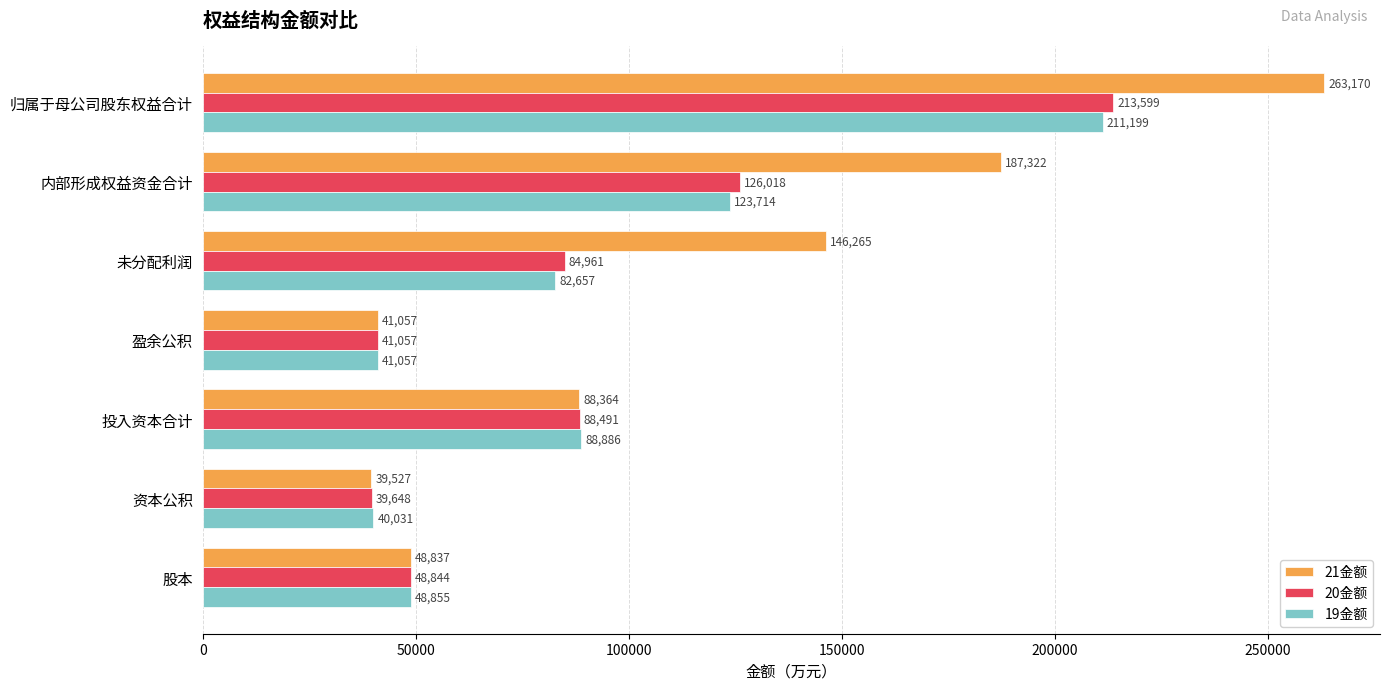

Rank the series at 内部形成权益资金合计 from highest to lowest value.

21金额, 20金额, 19金额